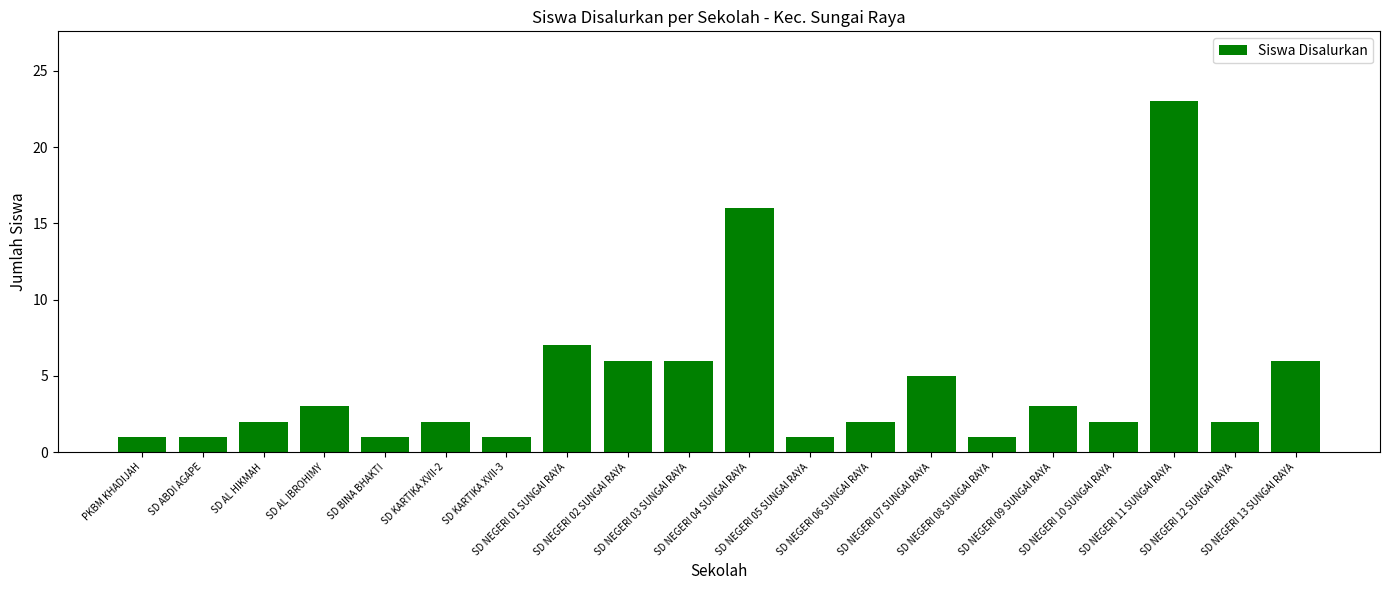

How many data points does each series have?

20